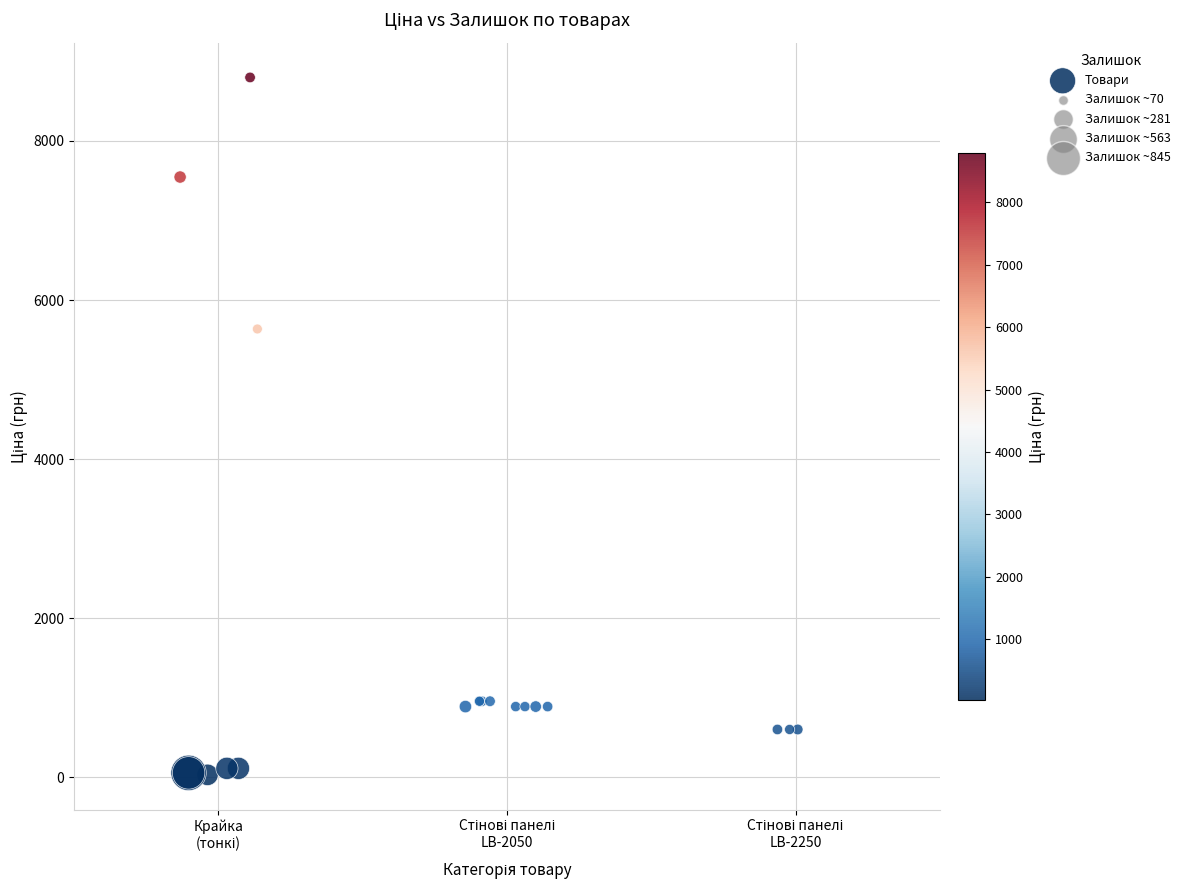

What Y value in the scatter plot is closest to 4414?

5636.0